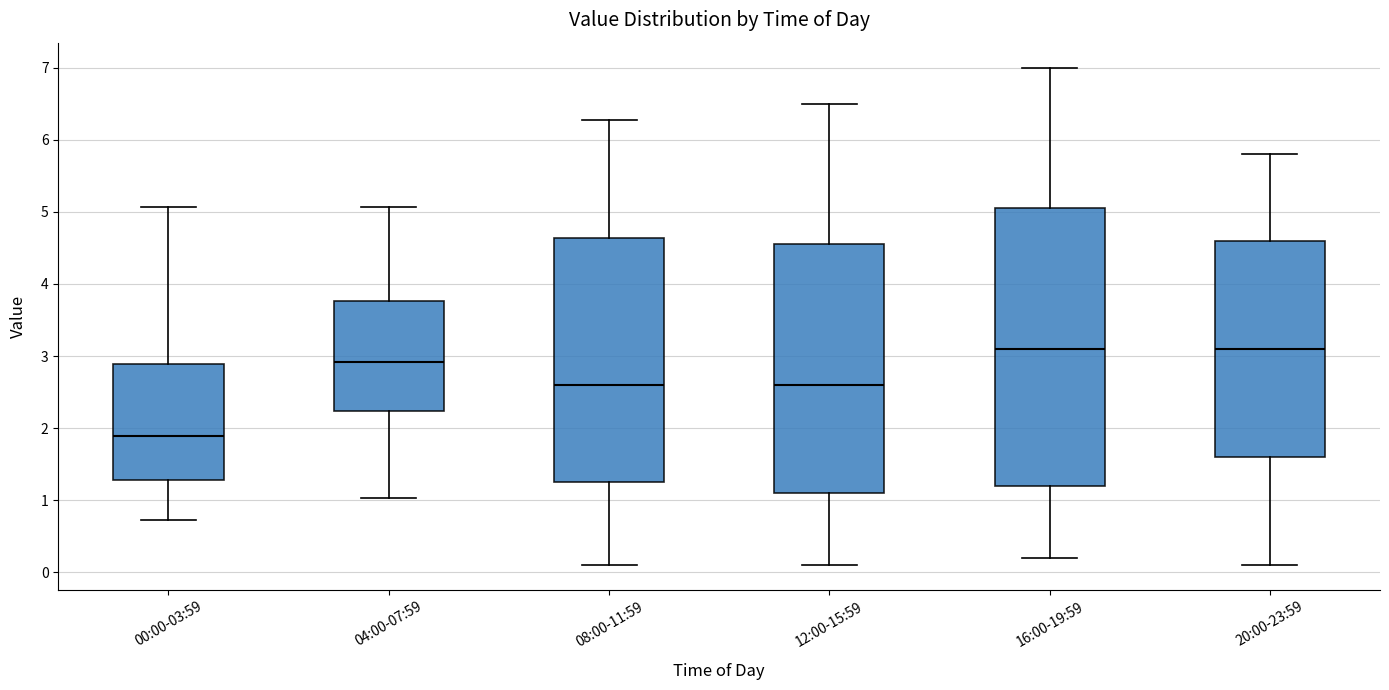

Reading left to right, transcribe this box plot: for each box, give where its median line is, the range the box spans, and where its two whiskers end, as read against the y-axis. The values are not printed on the chart, so give them approximately, as read against the axis.

00:00-03:59: median 1.9, box 1.3 to 2.9, whiskers 0.7 to 5.1
04:00-07:59: median 2.9, box 2.2 to 3.8, whiskers 1.0 to 5.1
08:00-11:59: median 2.6, box 1.3 to 4.6, whiskers 0.1 to 6.3
12:00-15:59: median 2.6, box 1.1 to 4.6, whiskers 0.1 to 6.5
16:00-19:59: median 3.1, box 1.2 to 5.1, whiskers 0.2 to 7.0
20:00-23:59: median 3.1, box 1.6 to 4.6, whiskers 0.1 to 5.8